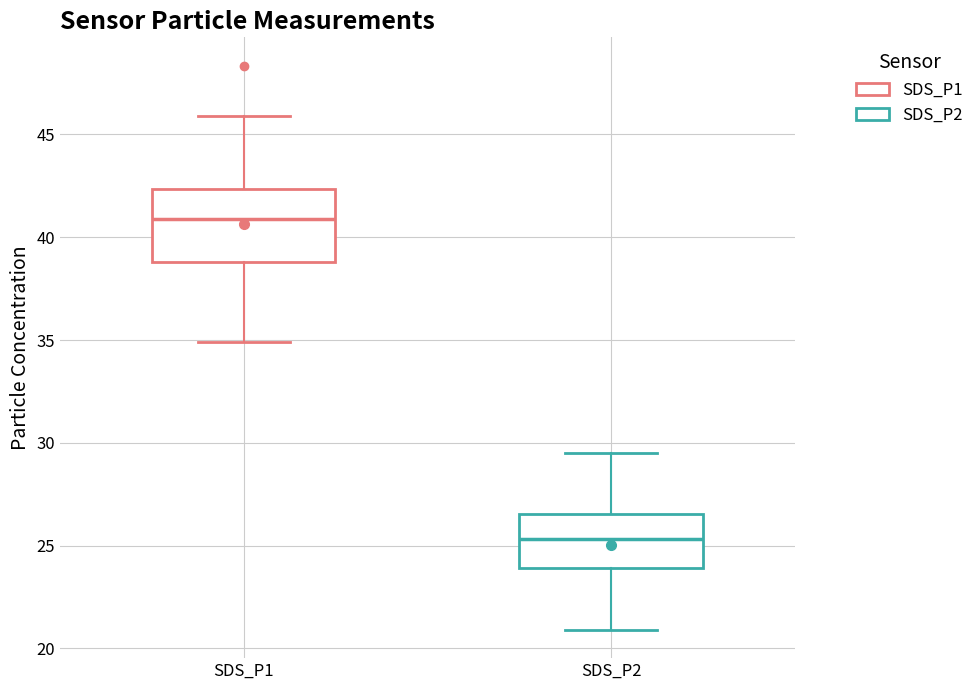

Reading left to right, transcribe this box plot: for each box, give where its median line is, the range the box spans, and where its two whiskers end, as read against the y-axis. The values are not printed on the chart, so give them approximately, as read against the axis.

SDS_P1: median 41.0, box 39.0 to 42.5, whiskers 35.0 to 46.0
SDS_P2: median 25.5, box 24.0 to 26.5, whiskers 21.0 to 29.5